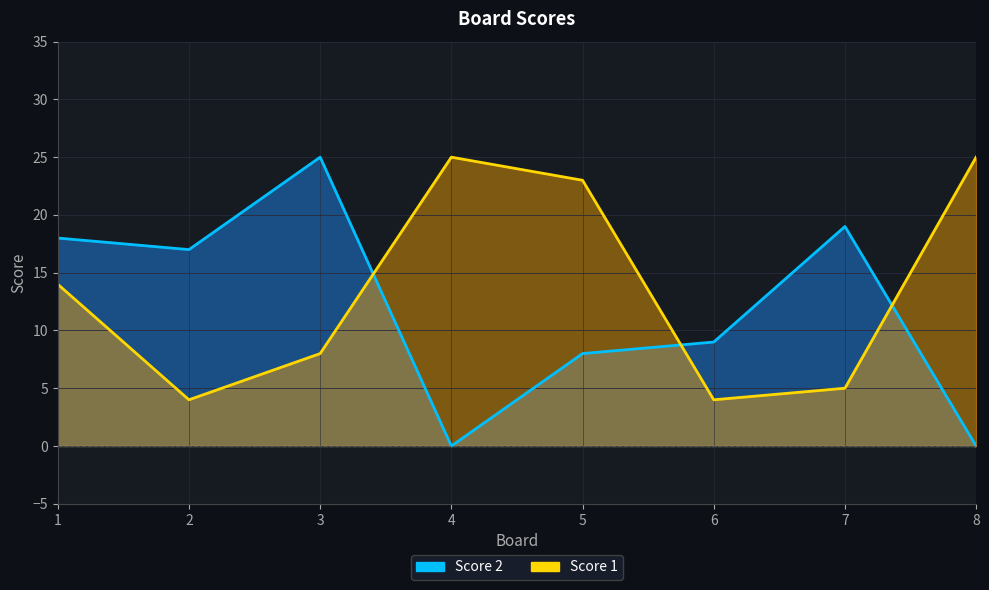

Where is the first local maximum for Score 1?

4